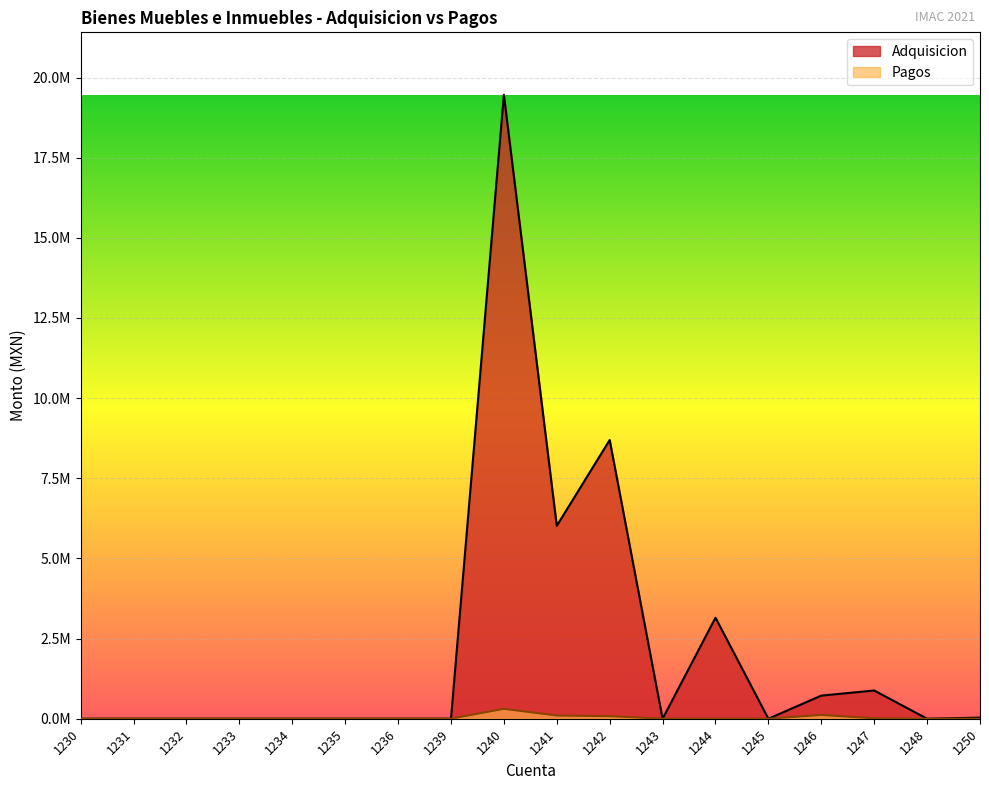

At 1239, list the series in order from smallest to largest.

Adquisicion, Pagos